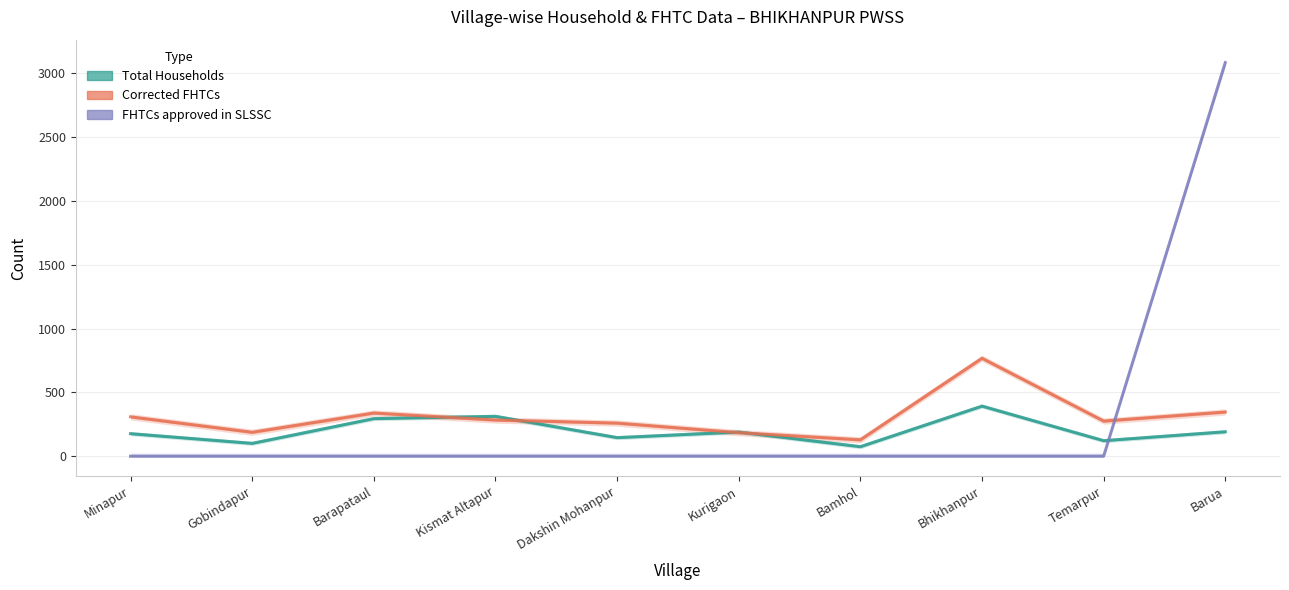

The value of FHTCs approved in SLSSC at Gobindapur is -1434. True or false?

False